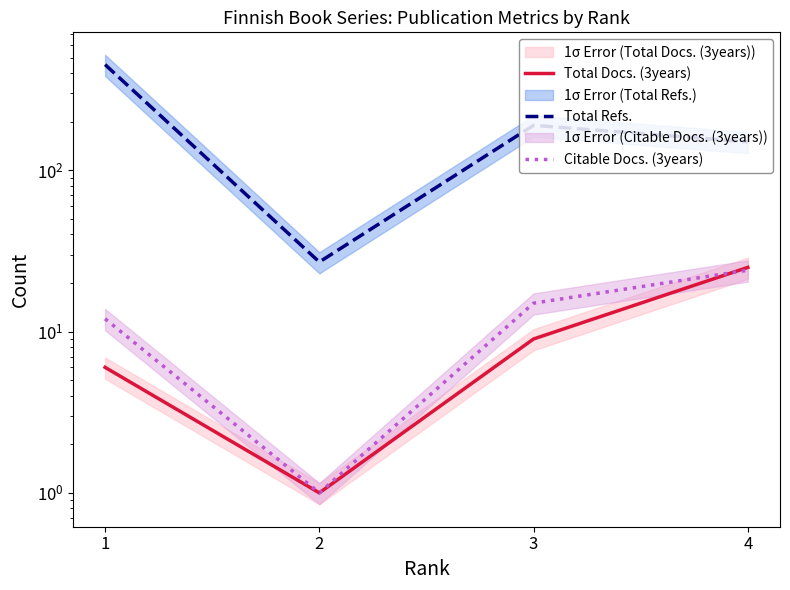

Count the number of categories in the chart.

4